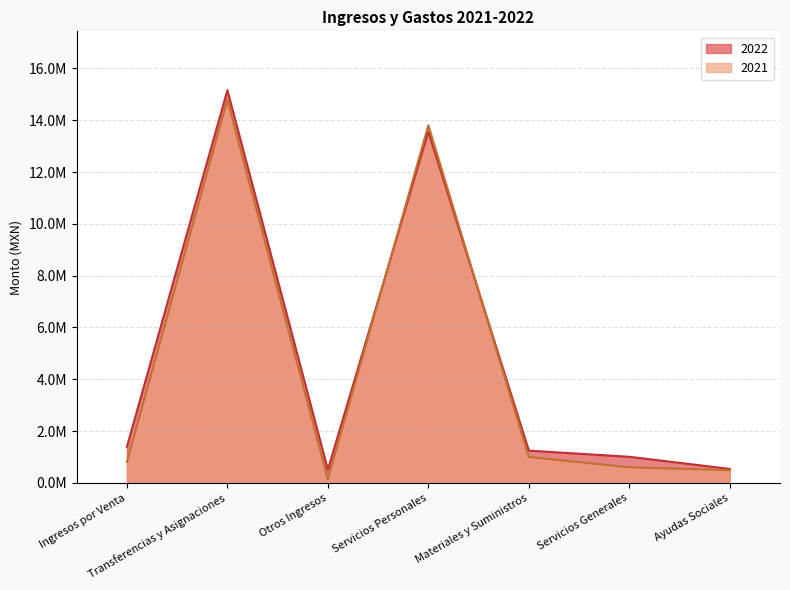

Which series changed the most between Transferencias y Asignaciones and Ayudas Sociales?

2022